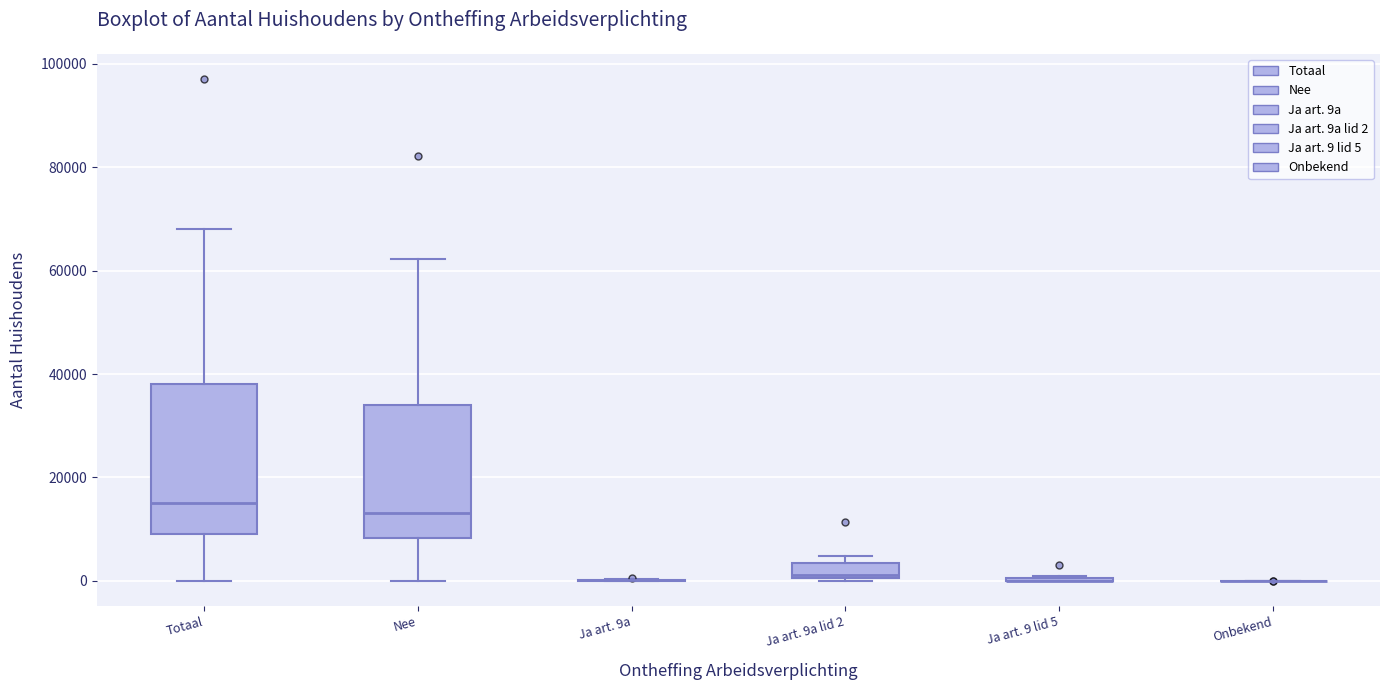

Comparing the boxes themselves (not the whiskers), which one is the tallest?

Totaal